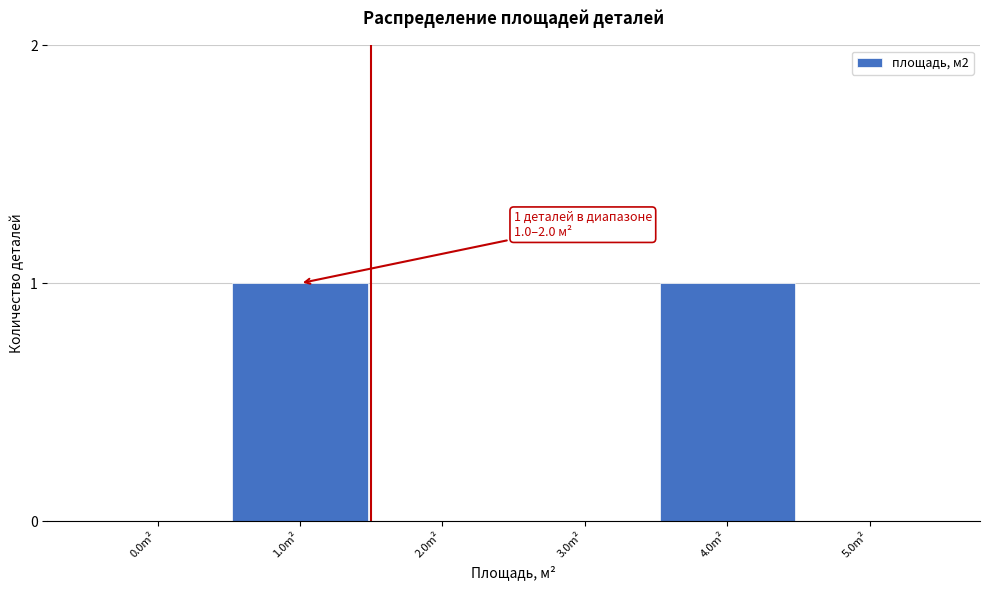

Reading right to left, what are all the values shown in this chart?

5.0m²=0	4.0m²=1	3.0m²=0	2.0m²=0	1.0m²=1	0.0m²=0